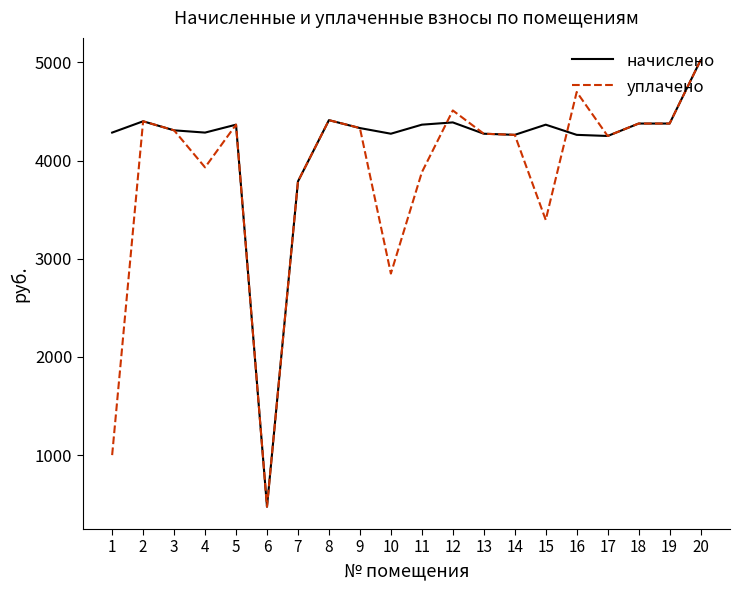

What is the highest value of the начислено series?

5022.7